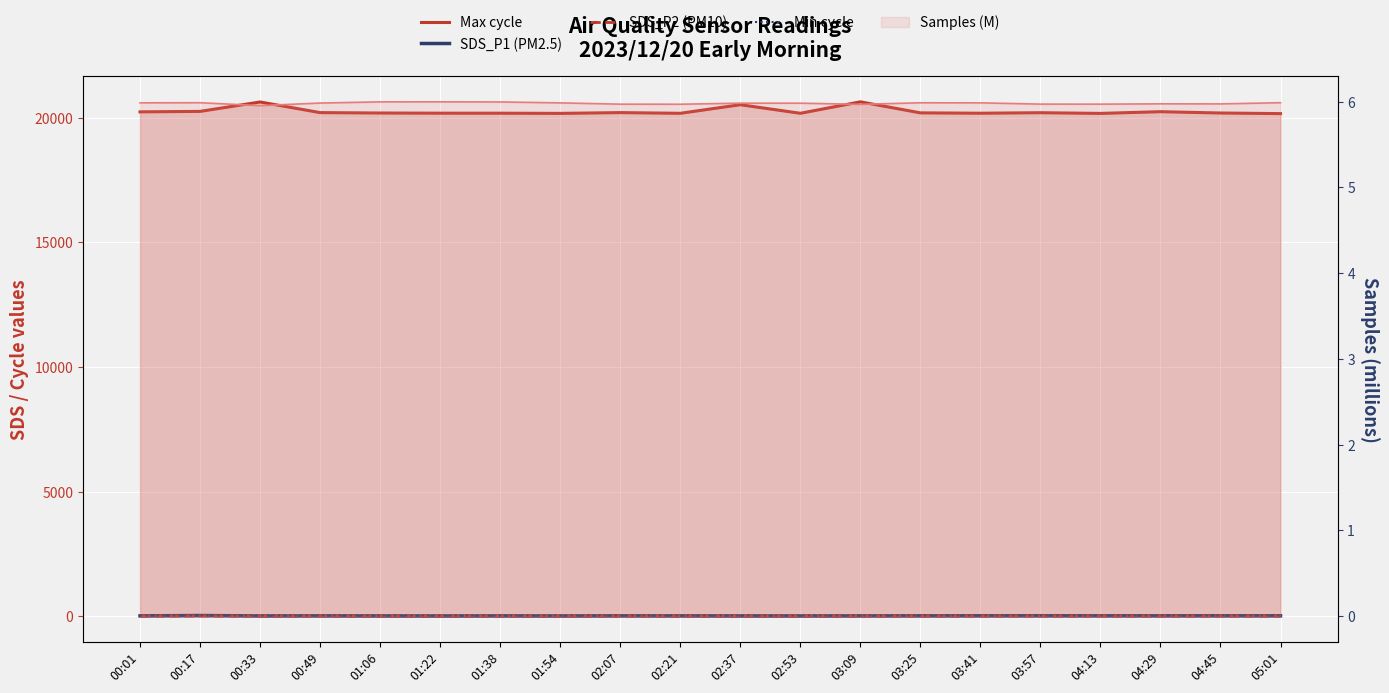

How many lines are shown in the chart?

4